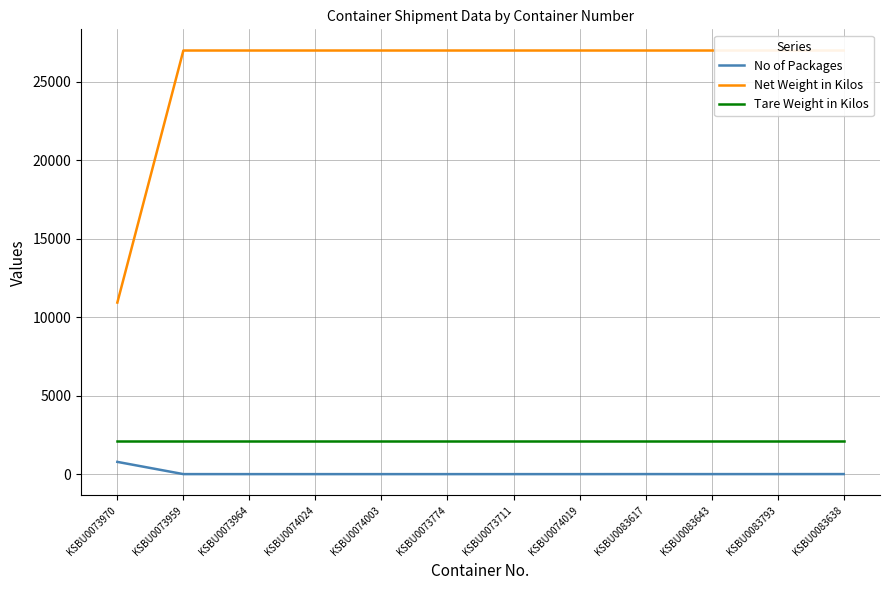

Is it true that Tare Weight in Kilos equals 957.2 at KSBU0083793?

False